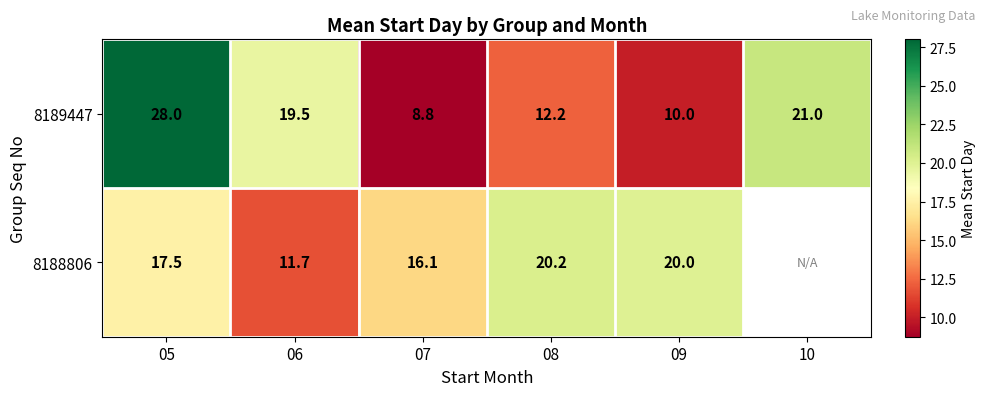

Between 05 and 08, which is larger?

05